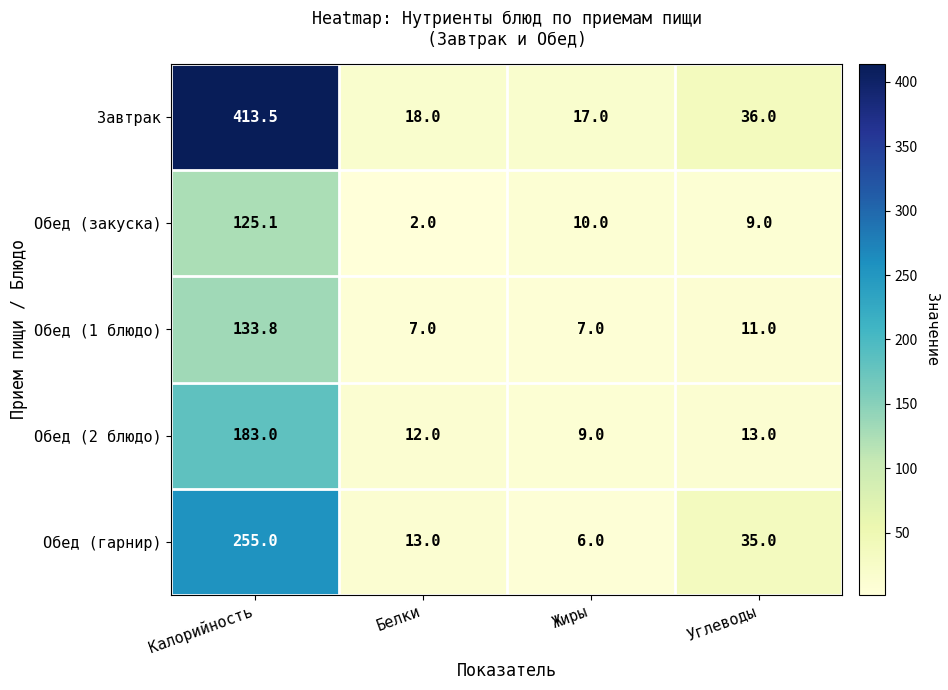

Where is Обед (2 блюдо) nearest to the value 96?

Углеводы